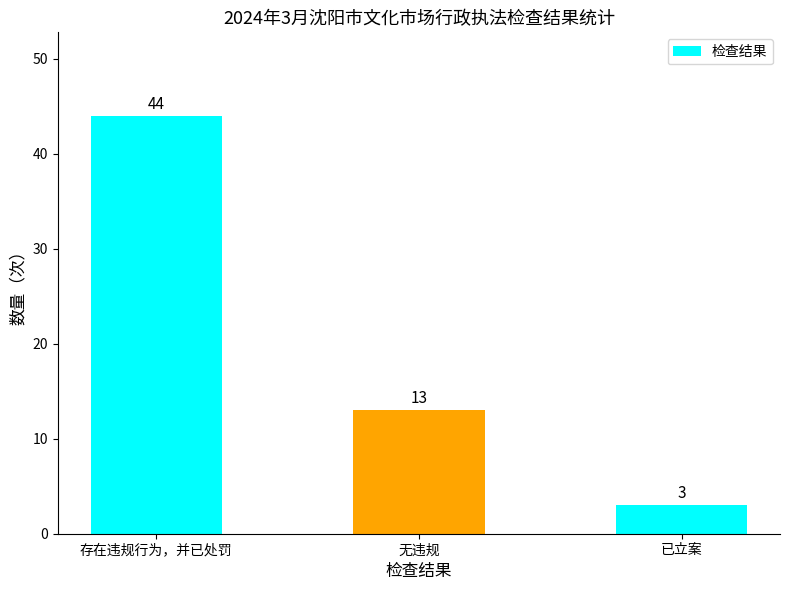

The chart shows a value of 13 at 无违规. True or false?

True